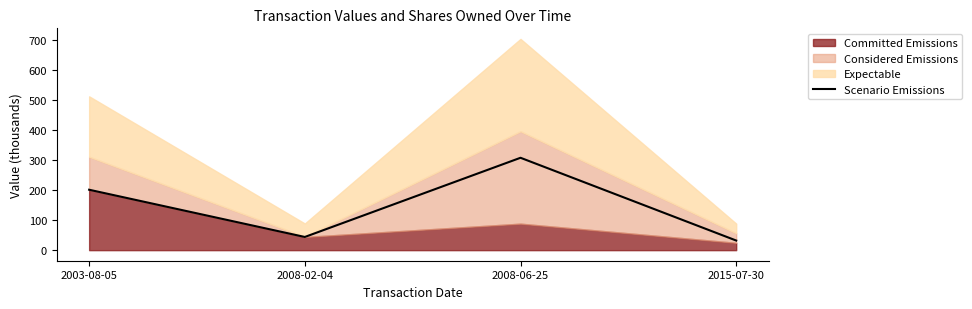

Rank the categories by value from lowest to highest.

2015-07-30, 2008-02-04, 2003-08-05, 2008-06-25